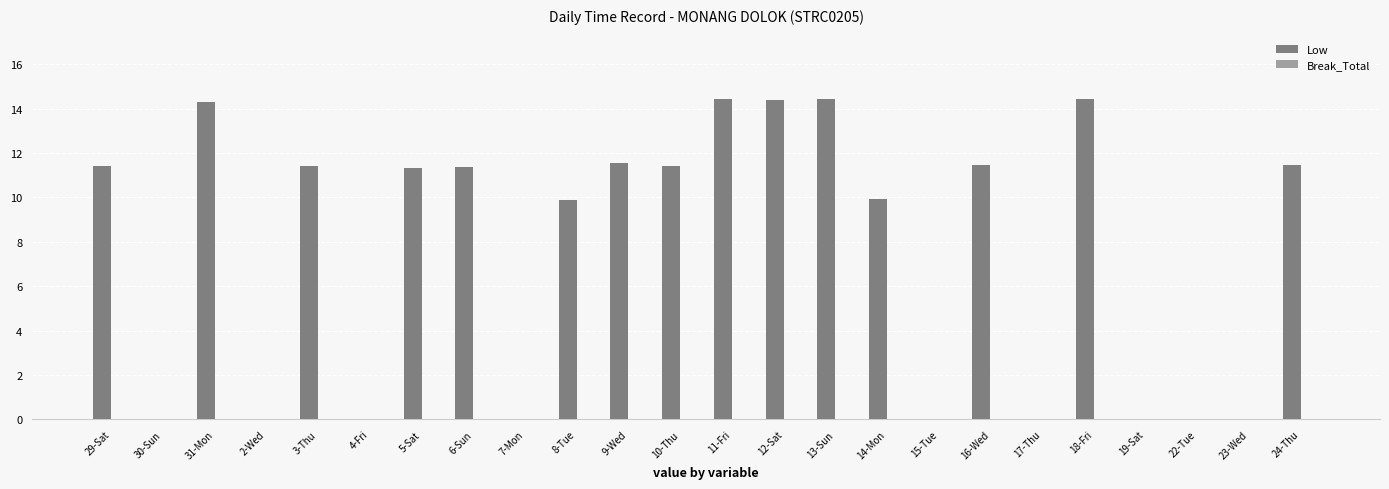

Approximately how many times larger is the value at 16-Wed compared to 9-Wed?

1.0